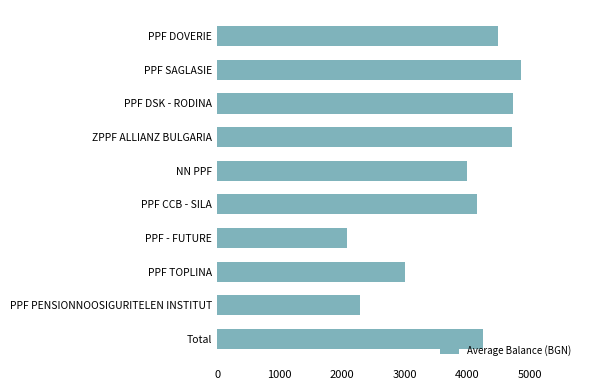

What is the label of the 3rd bar from the bottom?

PPF TOPLINA